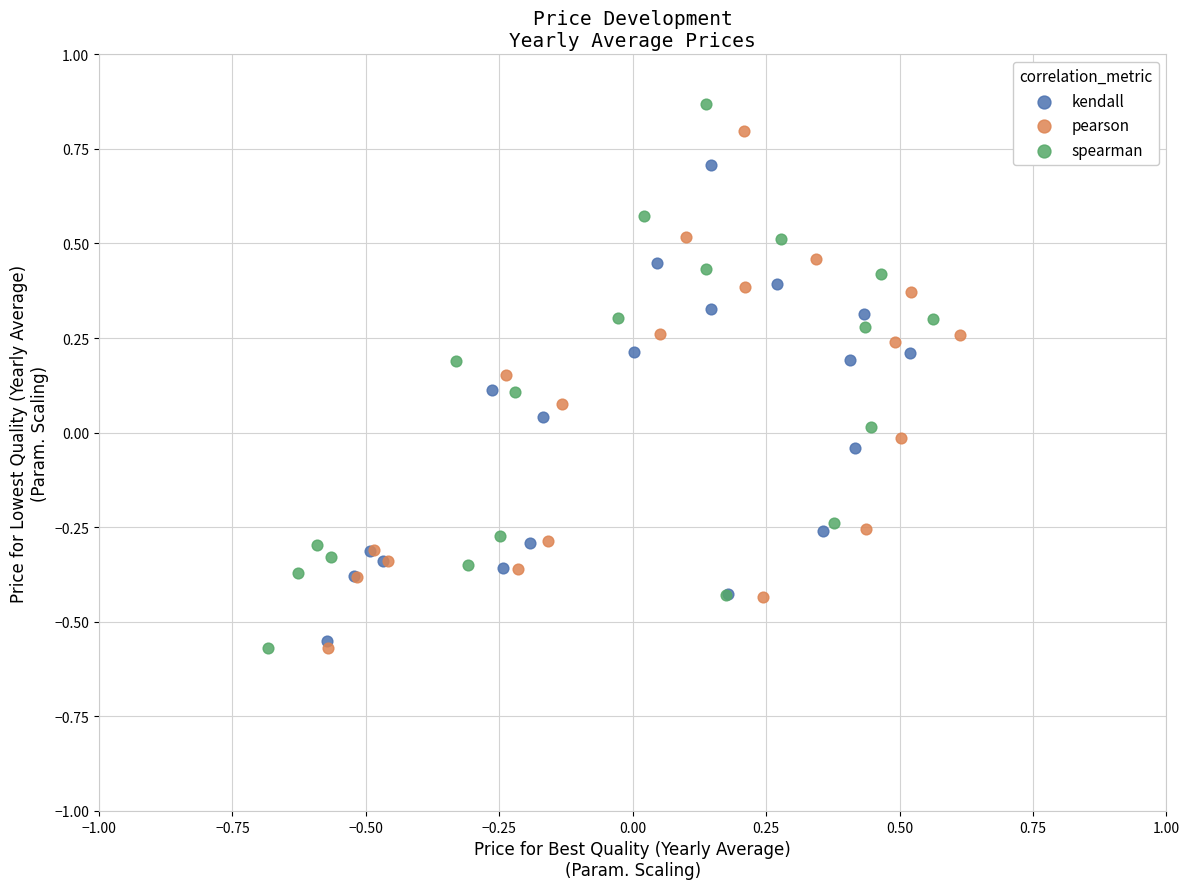

Which series has the widest spread of Y values?

spearman